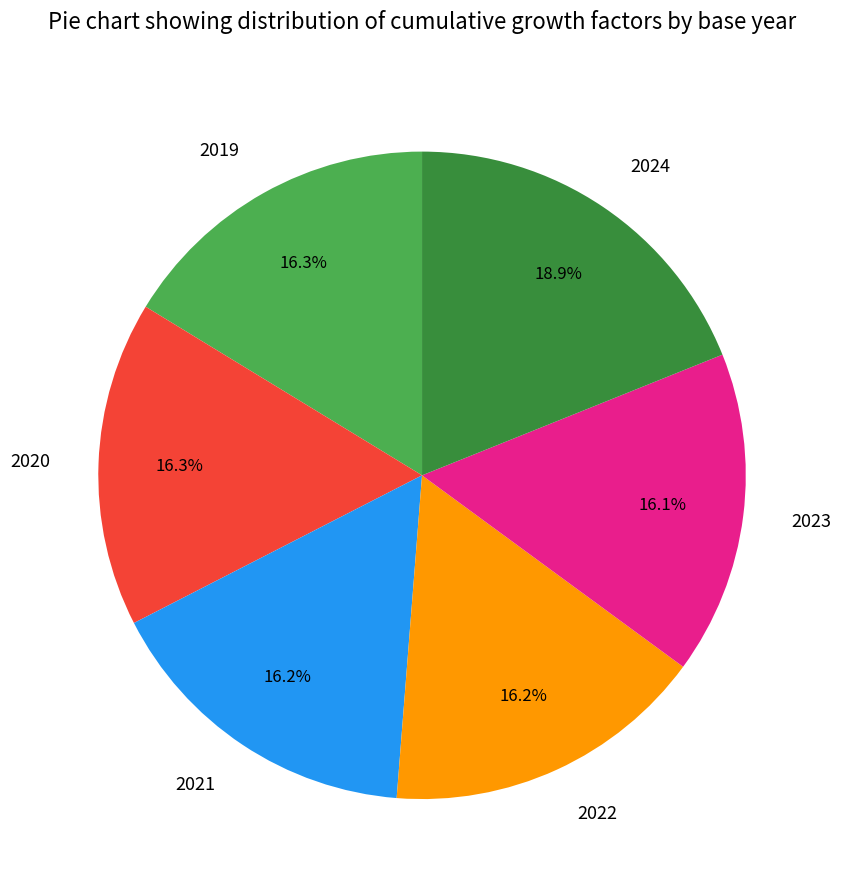

True or false: 2023 accounts for 27% of the total.

False